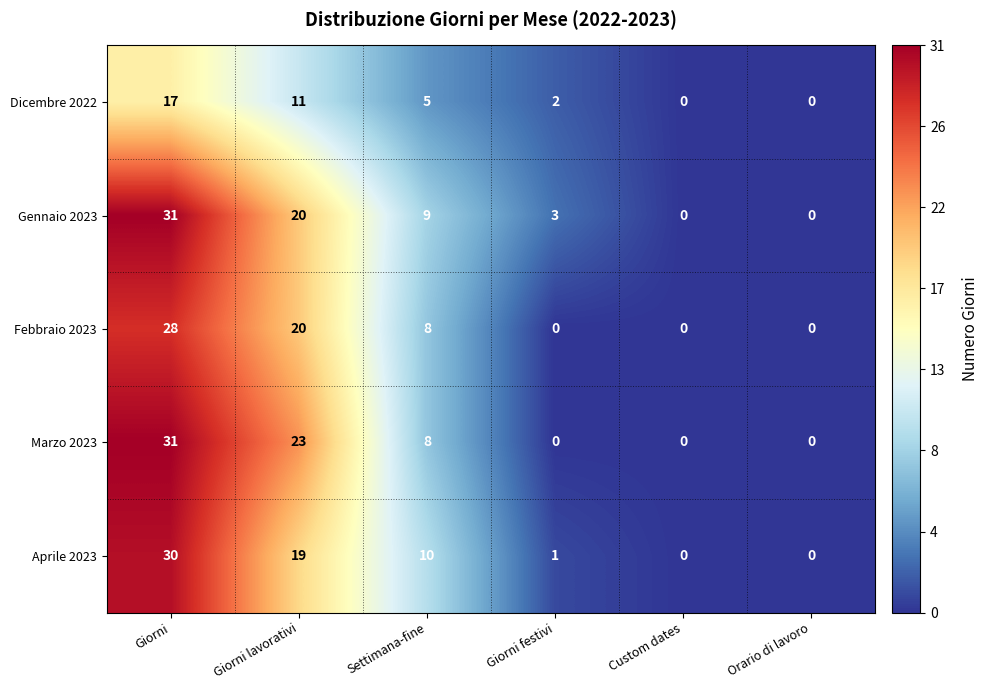

True or false: Gennaio 2023 has a value of 3 at Giorni festivi.

True